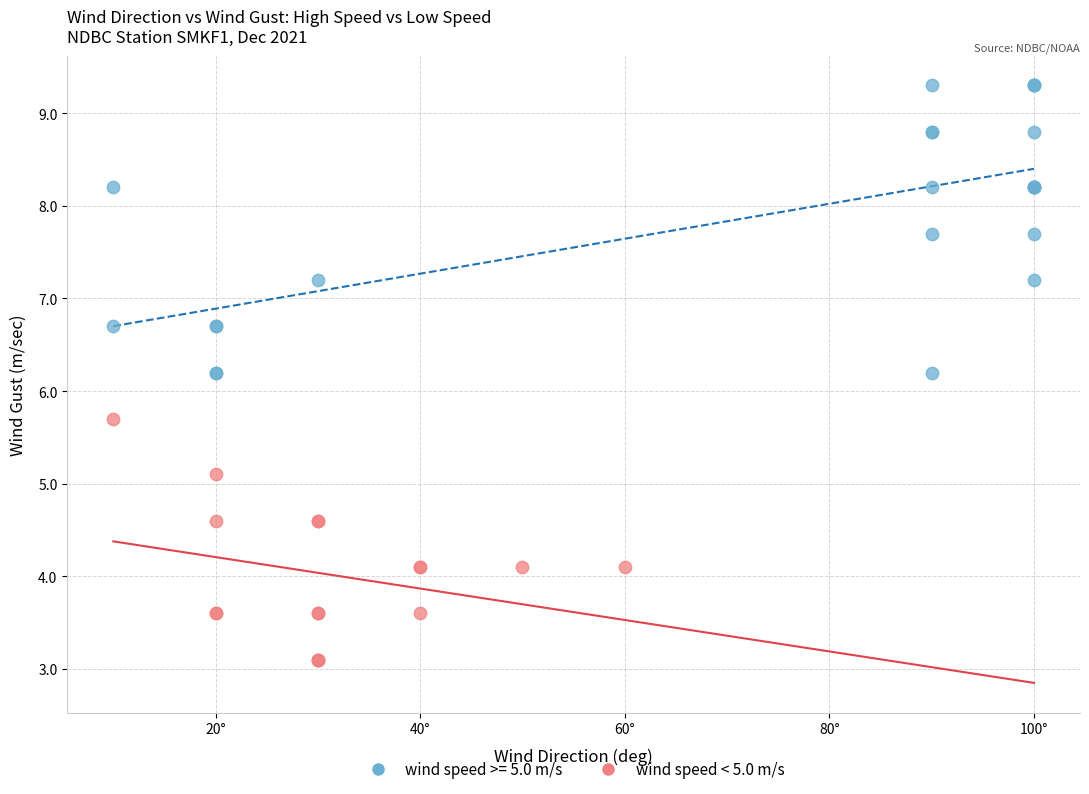

Which series has the largest Y range (max minus min)?

wind speed >= 5.0 m/s